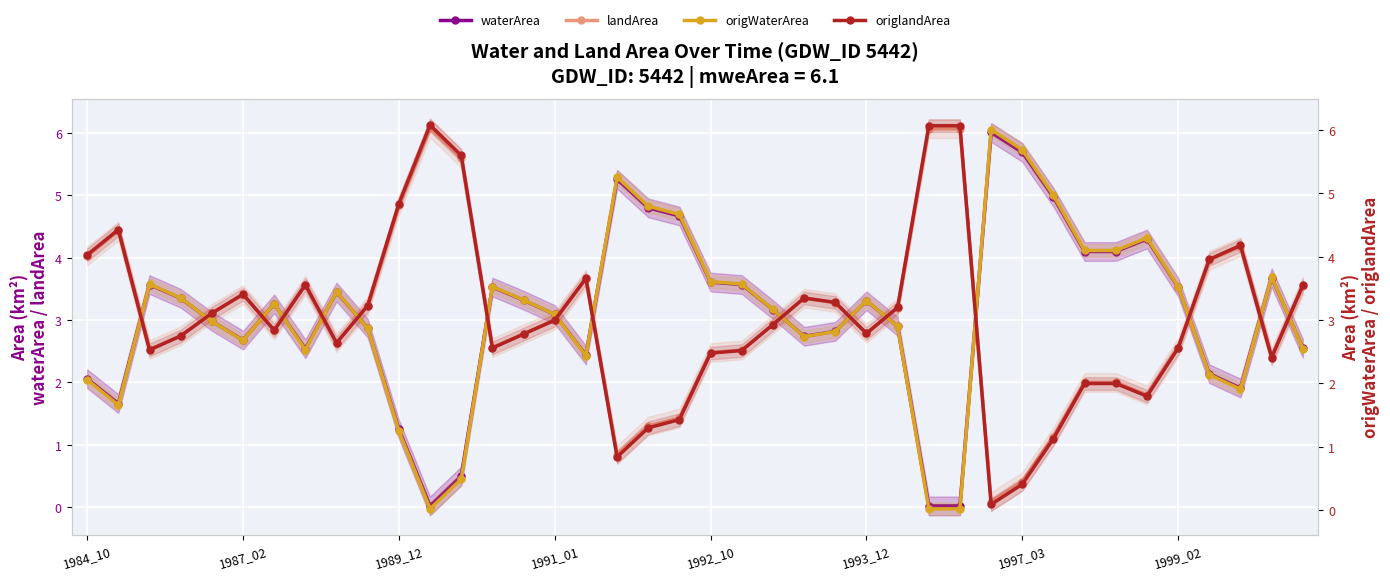

Rank the categories by origlandArea value from lowest to highest.

29, 30, 17, 31, 18, 19, 34, 32, 33, 38, 20, 21, 1989_12, 13, 35, 8, 1991_01, 14, 25, 1997_03, 22, 15, 1992_10, 26, 9, 24, 23, 1993_12, 39, 1999_02, 16, 36, 1984_10, 37, 1987_02, 10, 12, 27, 28, 11